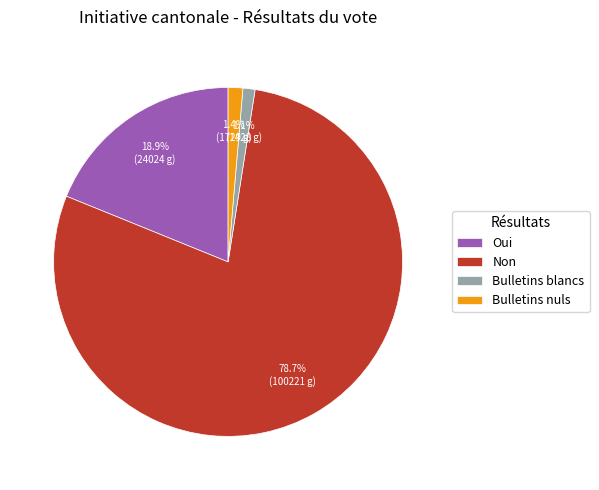

Which has a higher value, Non or Bulletins blancs?

Non